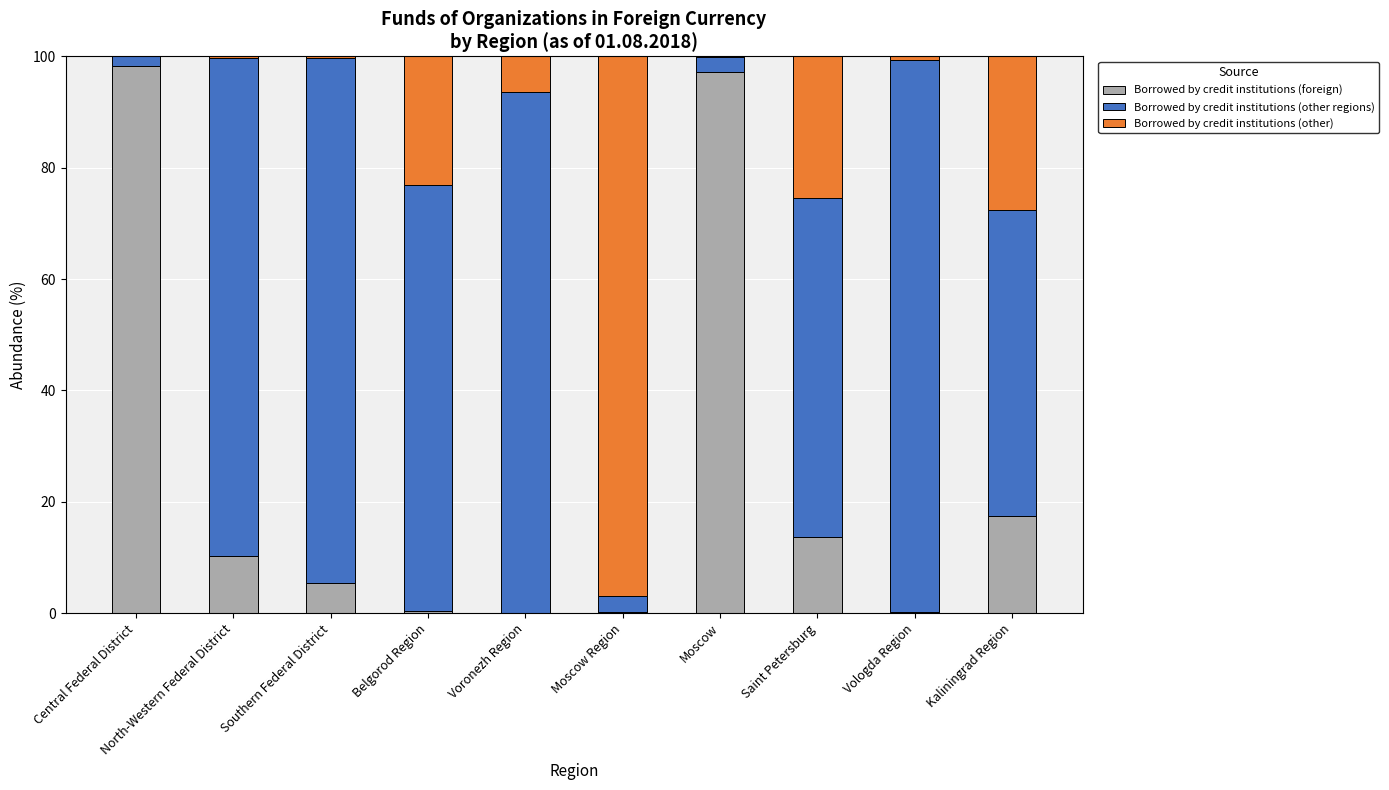

What is the maximum value for Borrowed by credit institutions (foreign)?

98.3